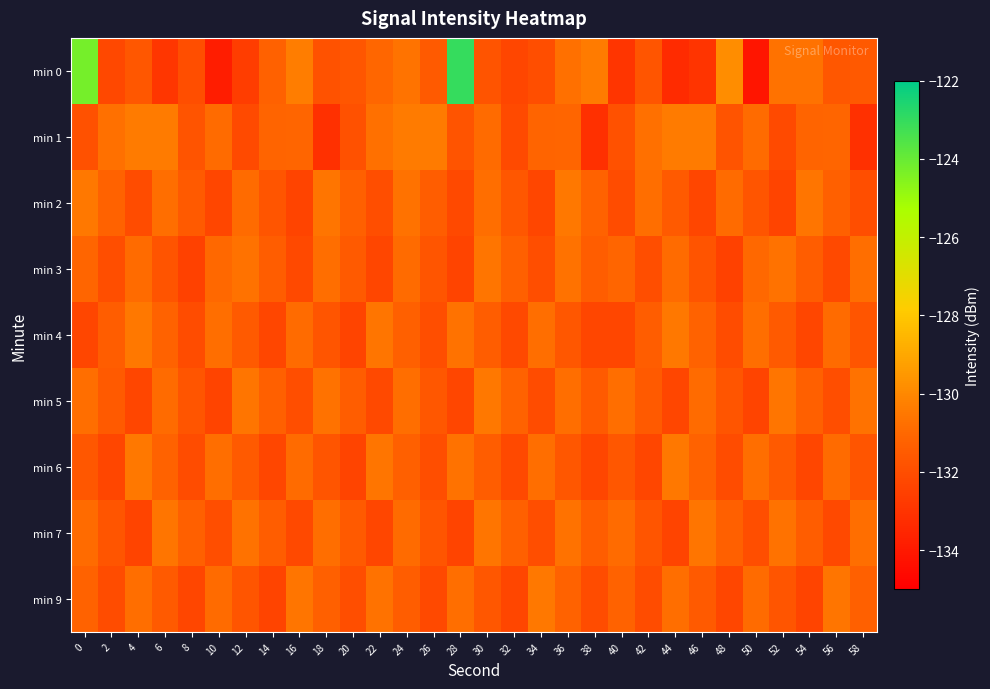

Reading left to right, transcribe all the data shown in this chart.

min 0: 0=-124.3	2=-132.3	4=-131.6	6=-132.9	8=-132.0	10=-133.9	12=-132.7	14=-131.3	16=-130.4	18=-131.8	20=-131.7	22=-131.1	24=-130.7	26=-131.5	28=-123.0	30=-131.8	32=-132.3	34=-132.0	36=-130.8	38=-130.4	40=-132.9	42=-131.7	44=-133.3	46=-133.0	48=-129.8	50=-134.2	52=-130.7	54=-130.7	56=-131.6	58=-131.6
min 1: 0=-131.9	2=-130.8	4=-130.4	6=-130.4	8=-131.8	10=-130.9	12=-132.2	14=-131.2	16=-131.1	18=-133.1	20=-131.9	22=-130.8	24=-130.4	26=-130.4	28=-131.8	30=-130.9	32=-132.2	34=-131.2	36=-131.1	38=-133.1	40=-131.9	42=-130.8	44=-130.4	46=-130.4	48=-131.8	50=-130.9	52=-132.2	54=-131.2	56=-131.1	58=-133.1
min 2: 0=-130.5	2=-131.2	4=-132.1	6=-130.8	8=-131.5	10=-132.3	12=-130.9	14=-131.7	16=-132.4	18=-130.6	20=-131.3	22=-132.0	24=-130.7	26=-131.4	28=-132.2	30=-130.8	32=-131.6	34=-132.3	36=-130.5	38=-131.2	40=-132.1	42=-130.8	44=-131.5	46=-132.3	48=-130.9	50=-131.7	52=-132.4	54=-130.6	56=-131.3	58=-132.0
min 3: 0=-131.1	2=-132.0	4=-130.9	6=-131.8	8=-132.5	10=-131.0	12=-130.7	14=-131.4	16=-132.2	18=-130.8	20=-131.5	22=-132.3	24=-130.9	26=-131.7	28=-132.4	30=-130.6	32=-131.3	34=-132.0	36=-130.7	38=-131.4	40=-131.1	42=-132.0	44=-130.9	46=-131.8	48=-132.5	50=-131.0	52=-130.7	54=-131.4	56=-132.2	58=-130.8
min 4: 0=-132.3	2=-131.4	4=-130.5	6=-131.2	8=-132.1	10=-130.8	12=-131.5	14=-132.3	16=-130.9	18=-131.7	20=-132.4	22=-130.6	24=-131.3	26=-132.0	28=-130.7	30=-131.4	32=-132.2	34=-130.8	36=-131.6	38=-132.3	40=-132.3	42=-131.4	44=-130.5	46=-131.2	48=-132.1	50=-130.8	52=-131.5	54=-132.3	56=-130.9	58=-131.7
min 5: 0=-130.8	2=-131.5	4=-132.3	6=-130.9	8=-131.7	10=-132.4	12=-130.6	14=-131.3	16=-132.0	18=-130.7	20=-131.4	22=-132.2	24=-130.8	26=-131.6	28=-132.3	30=-130.5	32=-131.2	34=-132.1	36=-130.8	38=-131.5	40=-130.8	42=-131.5	44=-132.3	46=-130.9	48=-131.7	50=-132.4	52=-130.6	54=-131.3	56=-132.0	58=-130.7
min 6: 0=-131.6	2=-132.3	4=-130.5	6=-131.2	8=-132.1	10=-130.8	12=-131.5	14=-132.3	16=-130.9	18=-131.7	20=-132.4	22=-130.6	24=-131.3	26=-132.0	28=-130.7	30=-131.4	32=-132.2	34=-130.8	36=-131.6	38=-132.3	40=-131.6	42=-132.3	44=-130.5	46=-131.2	48=-132.1	50=-130.8	52=-131.5	54=-132.3	56=-130.9	58=-131.7
min 7: 0=-130.9	2=-131.7	4=-132.4	6=-130.6	8=-131.3	10=-132.0	12=-130.7	14=-131.4	16=-132.2	18=-130.8	20=-131.5	22=-132.3	24=-130.9	26=-131.7	28=-132.4	30=-130.6	32=-131.3	34=-132.0	36=-130.7	38=-131.4	40=-130.9	42=-131.7	44=-132.4	46=-130.6	48=-131.3	50=-132.0	52=-130.7	54=-131.4	56=-132.2	58=-130.8
min 9: 0=-131.2	2=-132.1	4=-130.8	6=-131.5	8=-132.3	10=-130.9	12=-131.7	14=-132.4	16=-130.6	18=-131.3	20=-132.0	22=-130.7	24=-131.4	26=-132.2	28=-130.8	30=-131.6	32=-132.3	34=-130.5	36=-131.2	38=-132.1	40=-131.2	42=-132.1	44=-130.8	46=-131.5	48=-132.3	50=-130.9	52=-131.7	54=-132.4	56=-130.6	58=-131.3